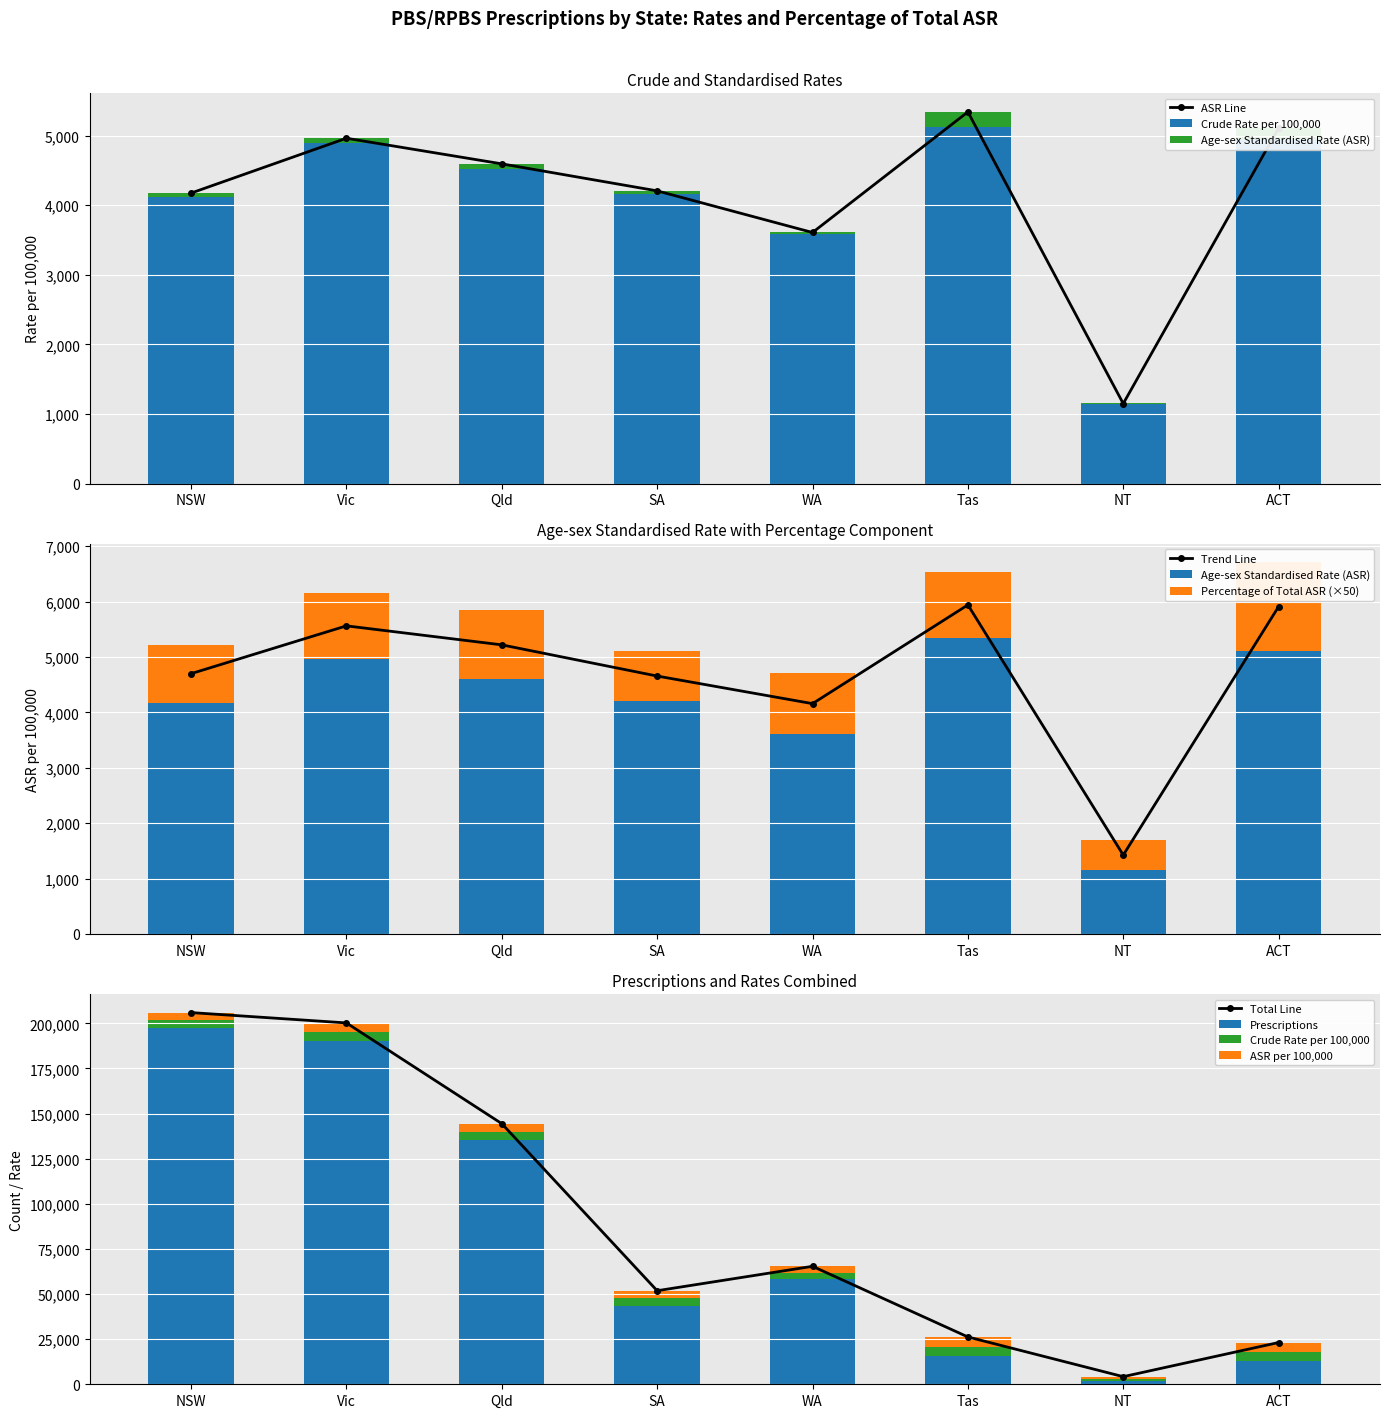

What value does the Percentage of Total ASR series have at NSW, to the nearest 10?

1050